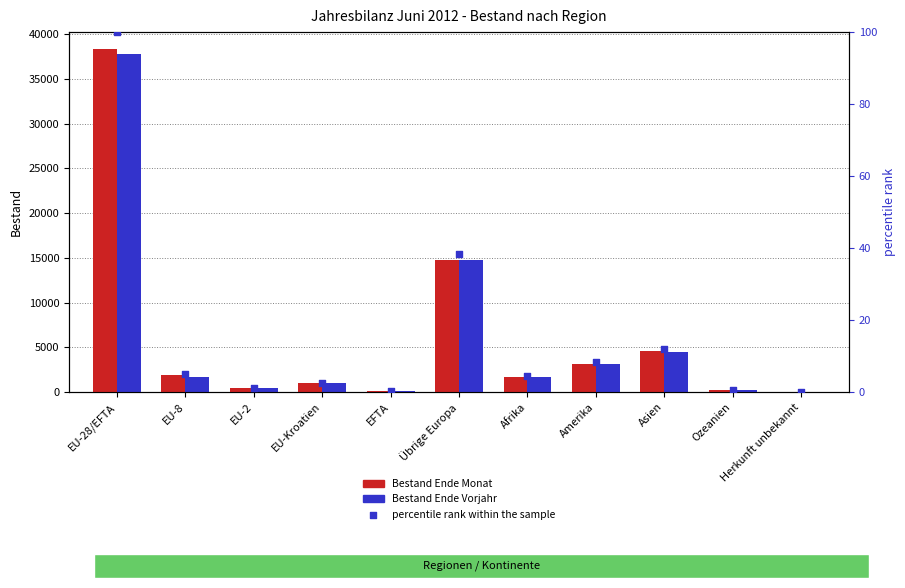

At how many categories does at least one series exceed 26452?

1